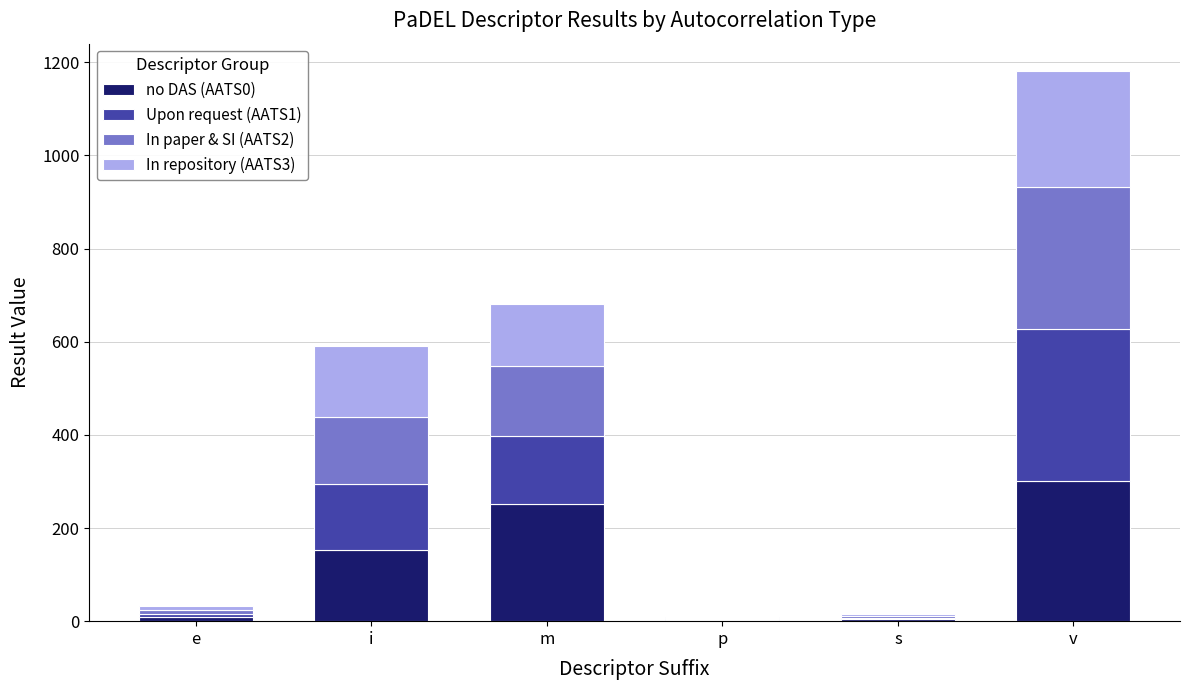

What is the total value across all series at m?

681.6